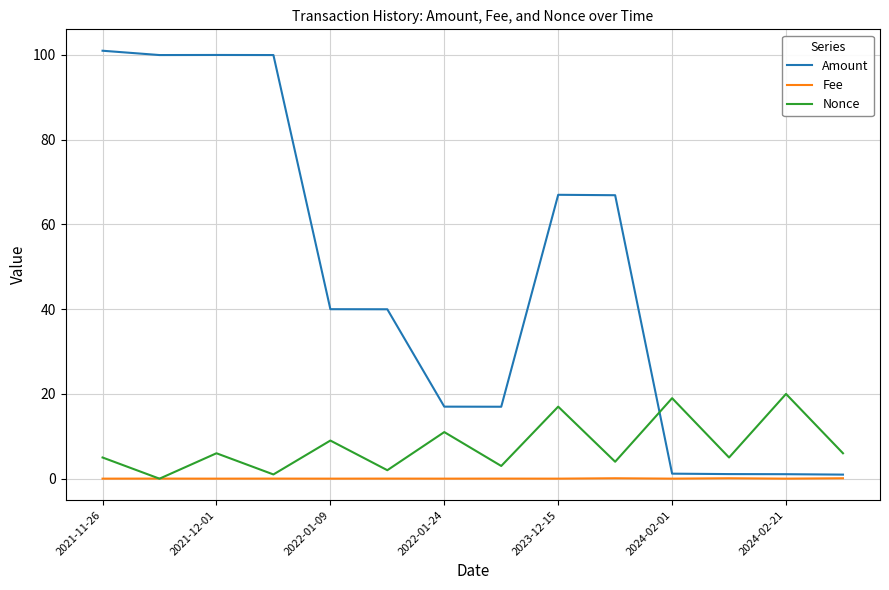

After their last crossing, which series has the higher values: Amount or Nonce?

Nonce